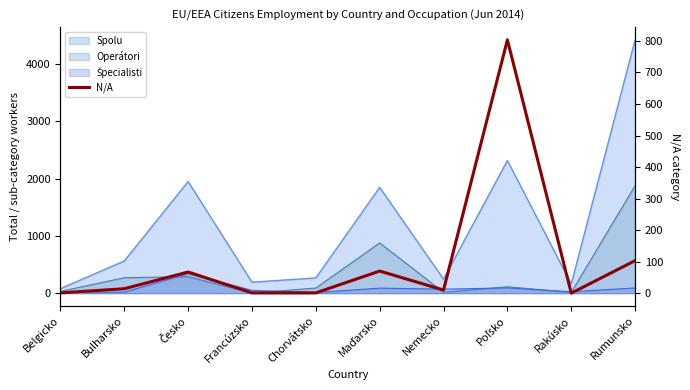

How many data points are less than 15?

5